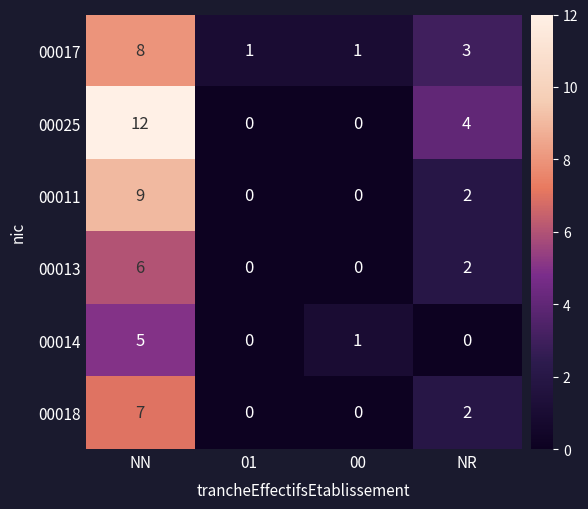

Which series changed the most between NN and NR?

00025